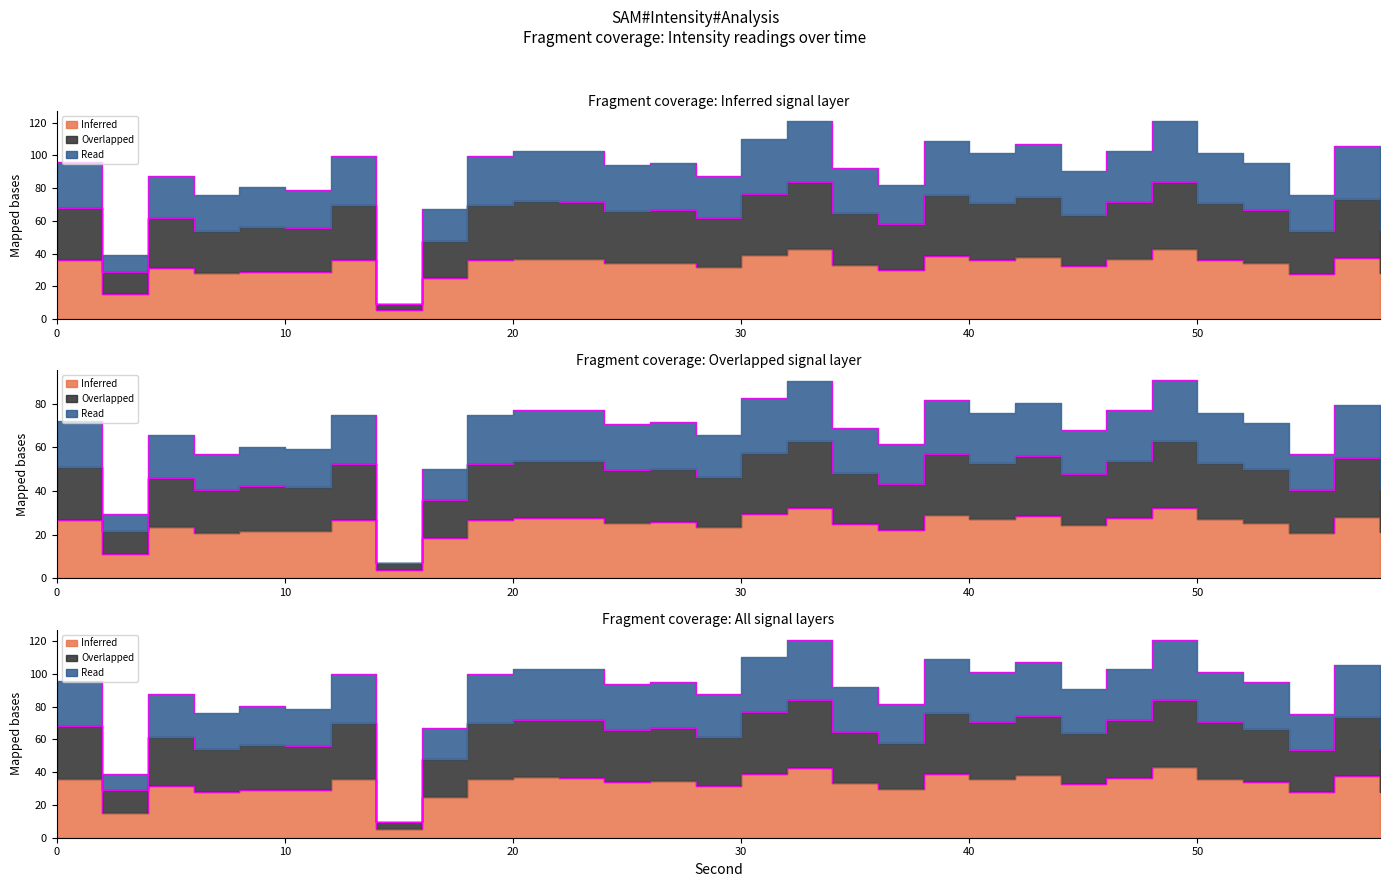

Which series has the largest total across all categories?

Overlapped